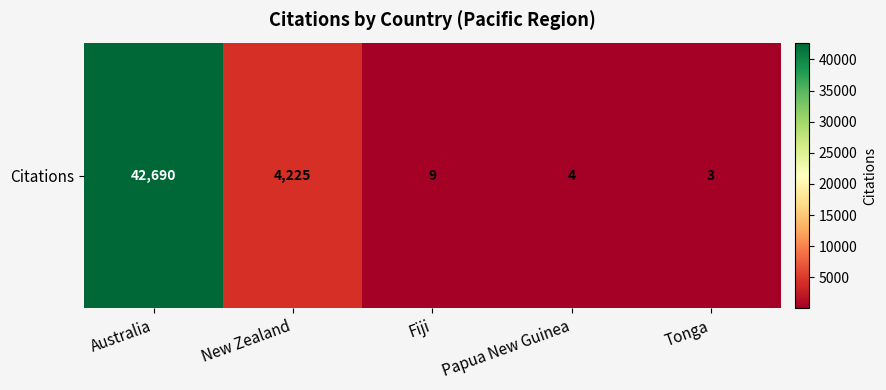

List the labels in order of value, smallest first.

Tonga, Papua New Guinea, Fiji, New Zealand, Australia